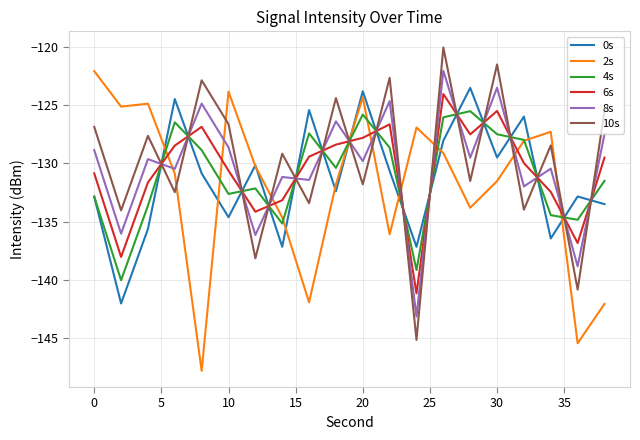

How many values in the 8s series exceed -129?

8